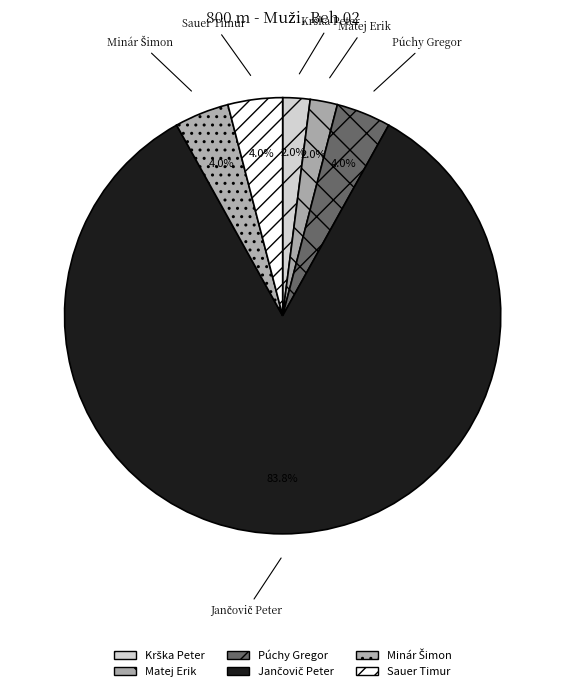

True or false: Matej Erik accounts for 14% of the total.

False